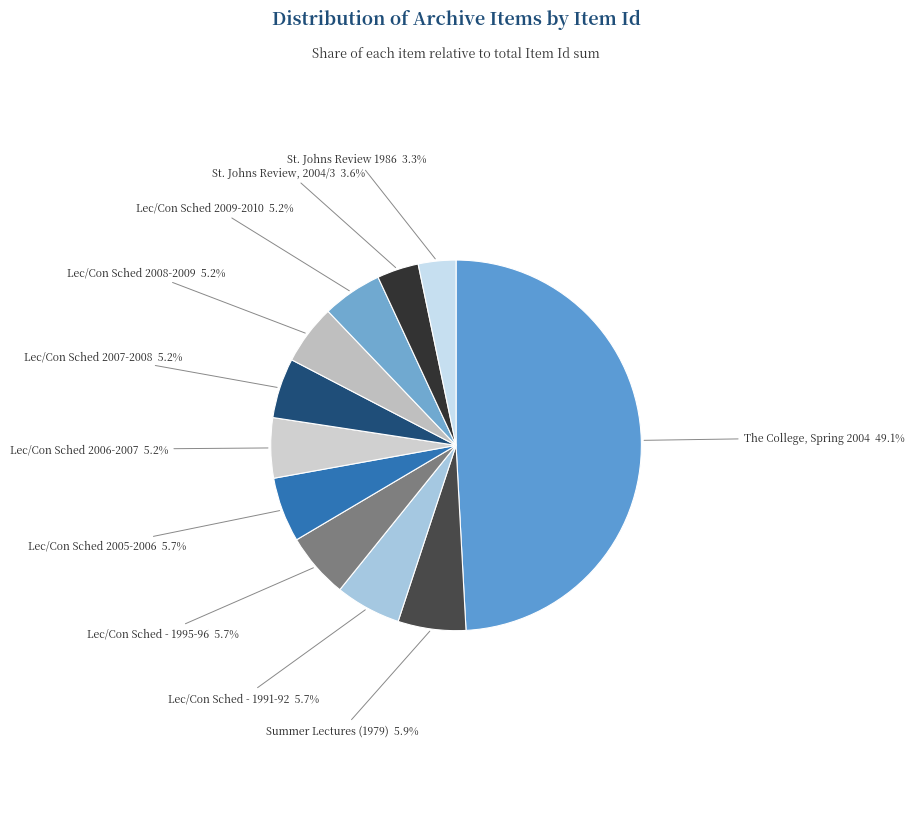

How many segments does this pie chart have?

11